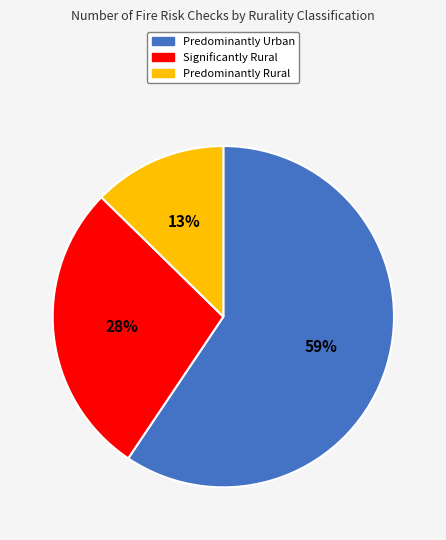

Is there a majority slice in this chart?

Yes